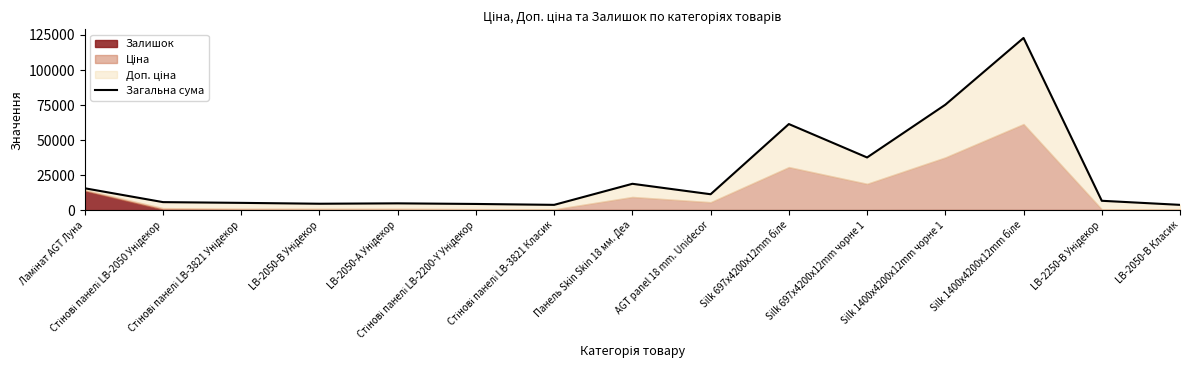

At which label does the data first exceed 6679?

Ламінат AGT Луна